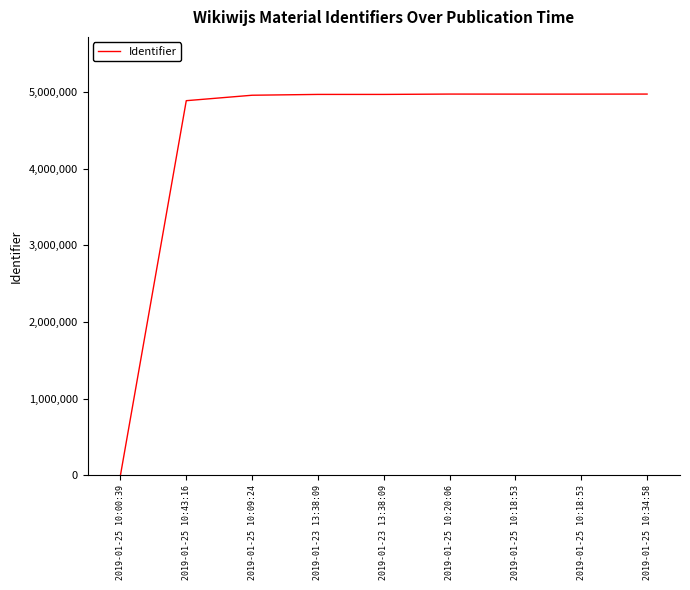

List the labels in order of value, largest first.

2019-01-25 10:34:58, 2019-01-25 10:20:06, 2019-01-25 10:18:53, 2019-01-25 10:18:53, 2019-01-23 13:38:09, 2019-01-23 13:38:09, 2019-01-25 10:09:24, 2019-01-25 10:43:16, 2019-01-25 10:00:39